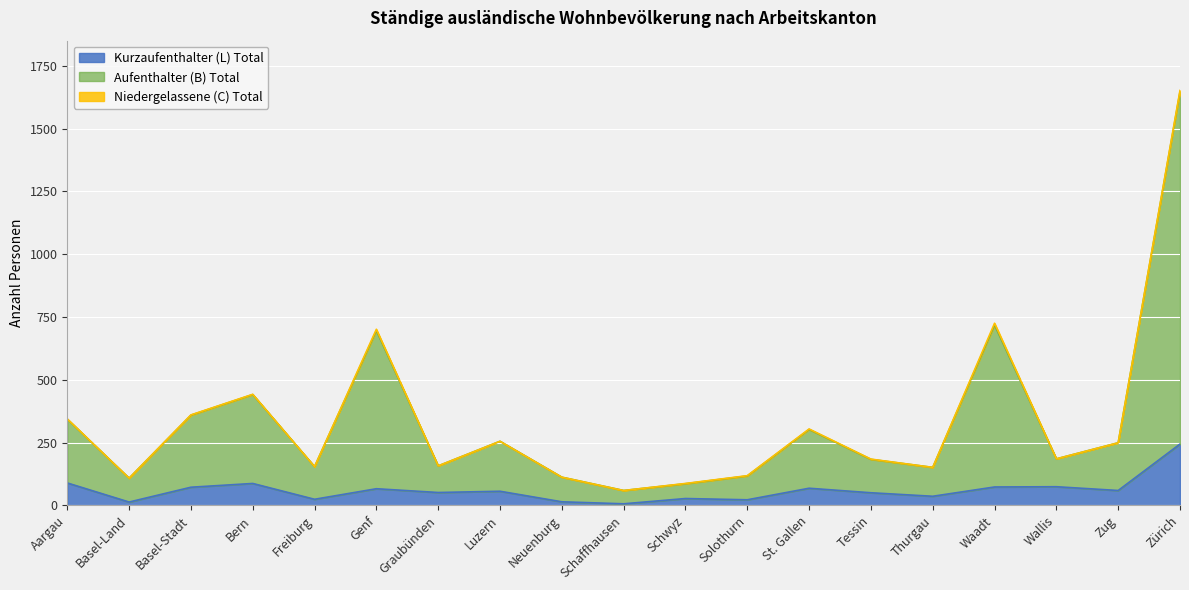

True or false: Kurzaufenthalter (L) Total and Aufenthalter (B) Total cross at least once.

False